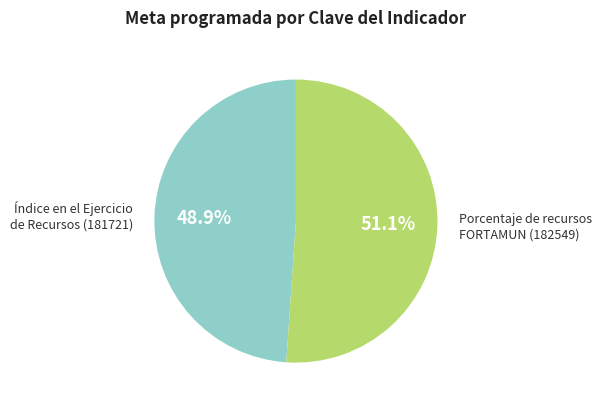

Count the number of slices in the pie.

2